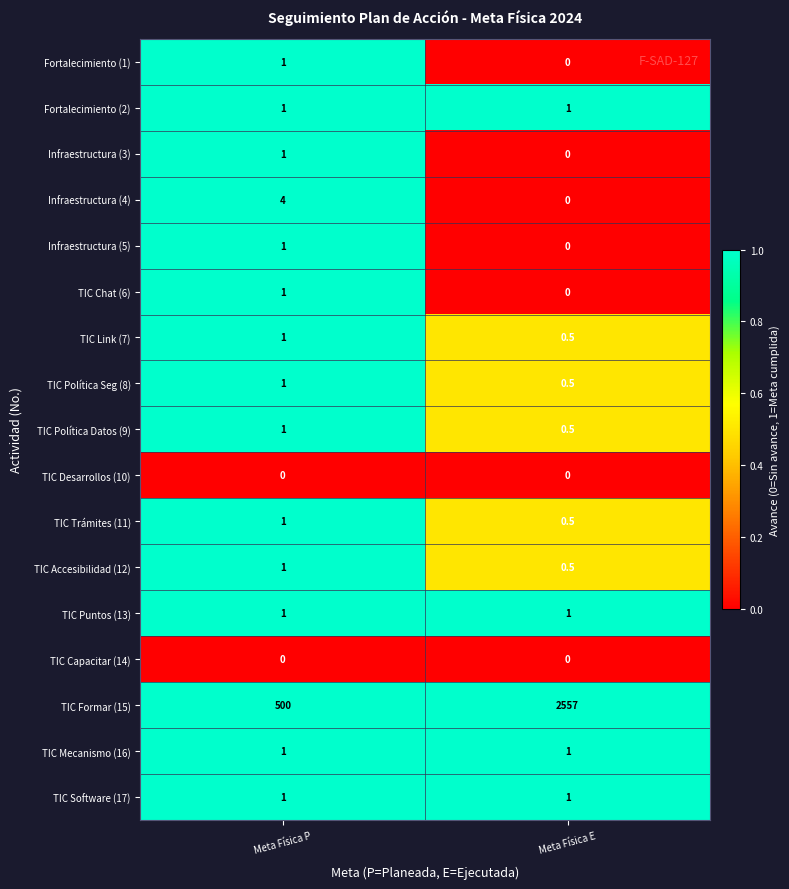

Is it true that Infraestructura (5) equals 0.4 at Meta Física P?

False